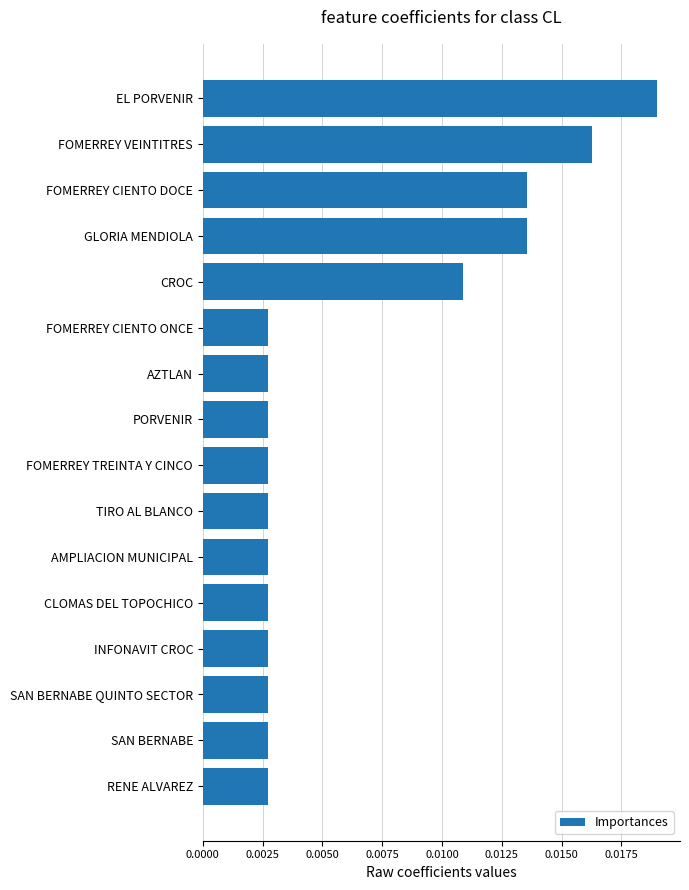

Which category has the highest value across all series?

EL PORVENIR